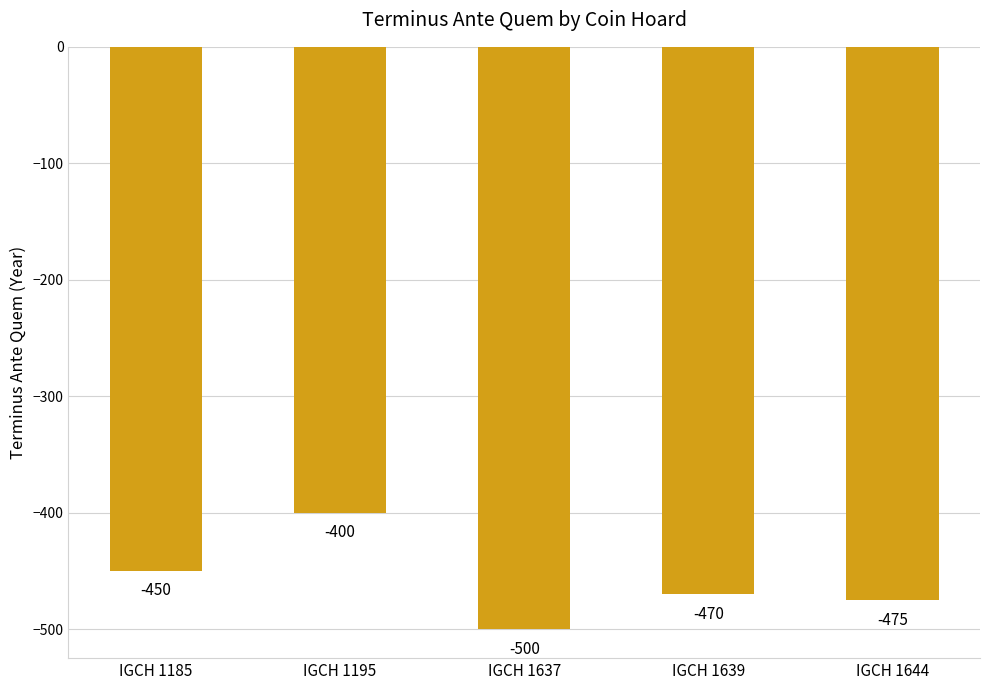

How many data points are less than -470?

2